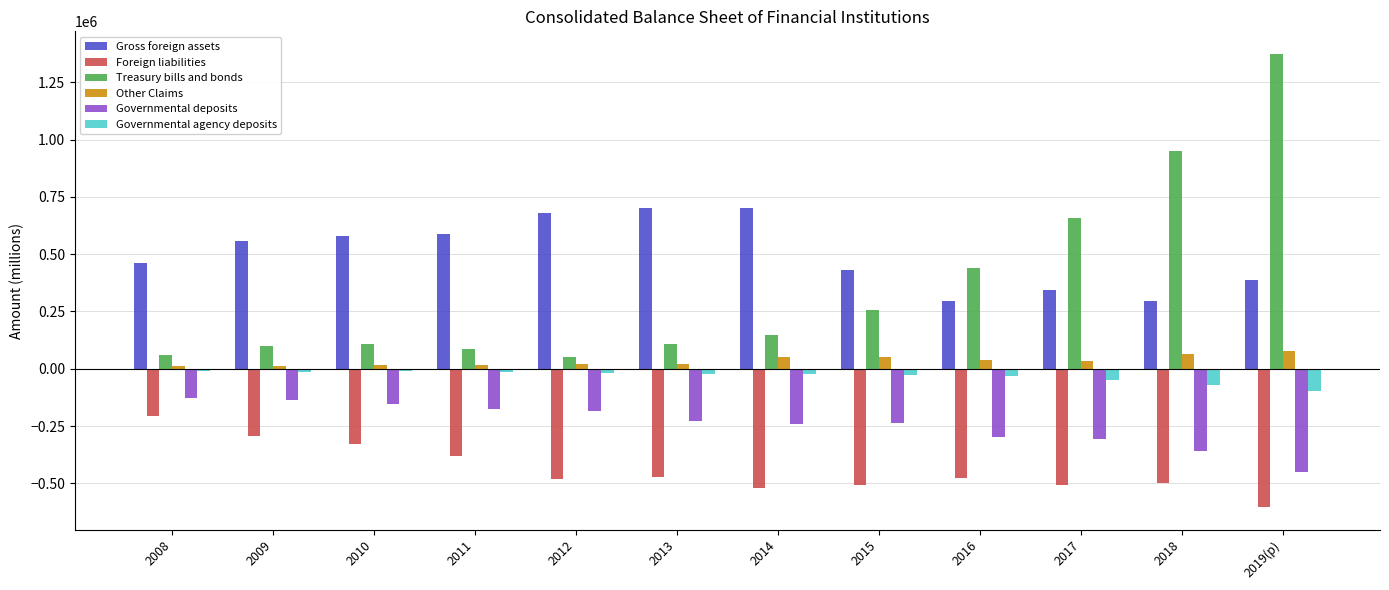

At how many categories does at least one series exceed 1298005?

1